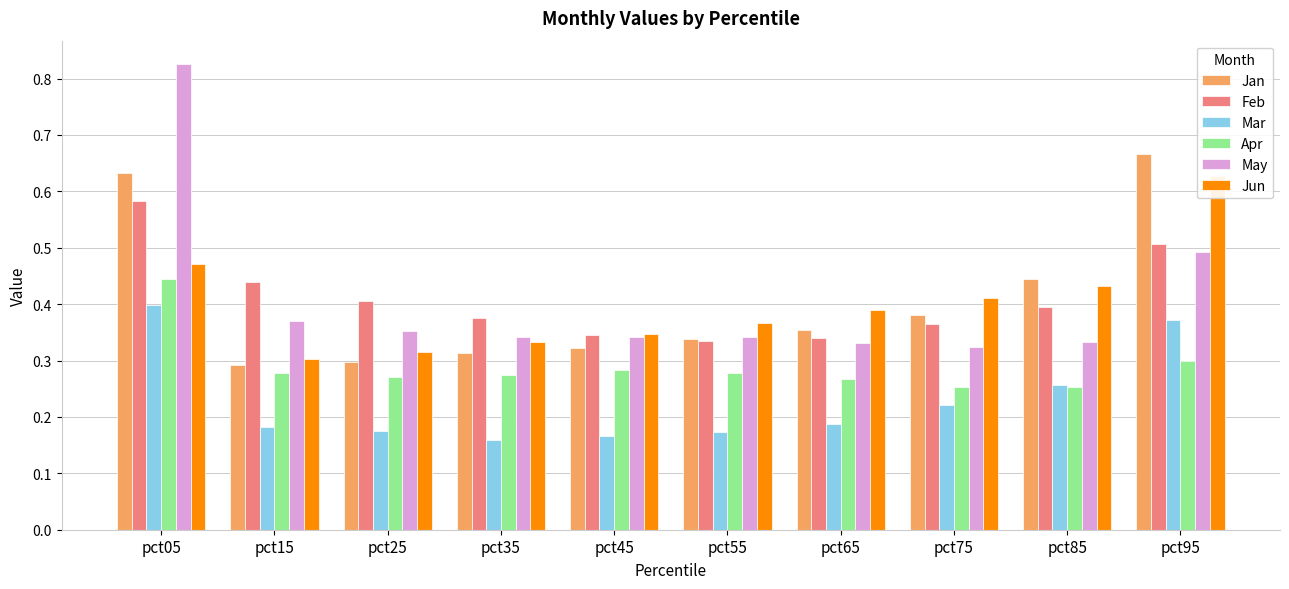

What is the value of the Feb bar at the 1st from the left?

0.6